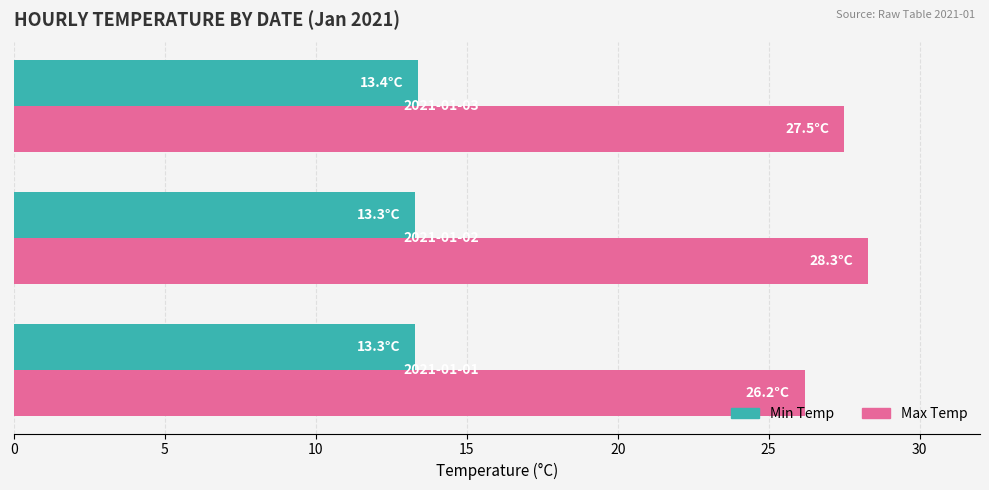

At how many categories does at least one series exceed 22?

3